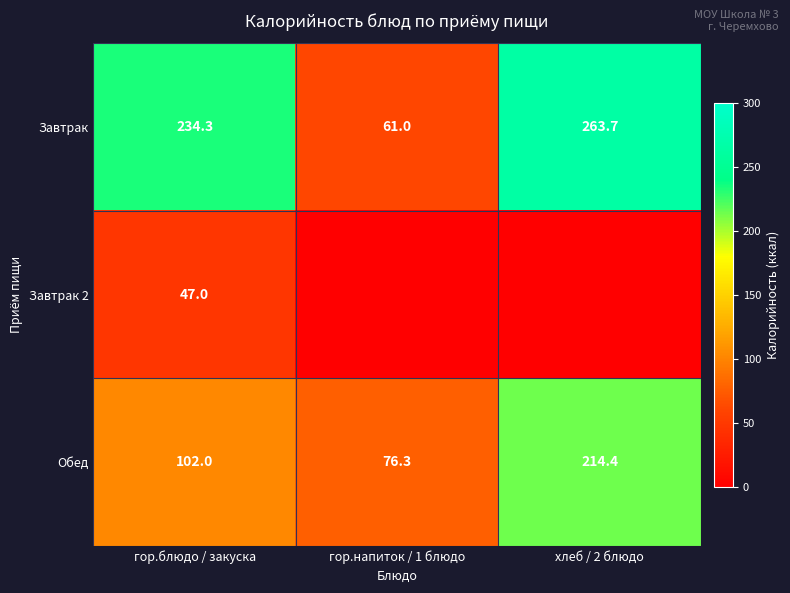

At which label does Завтрак first exceed 234?

гор.блюдо / закуска